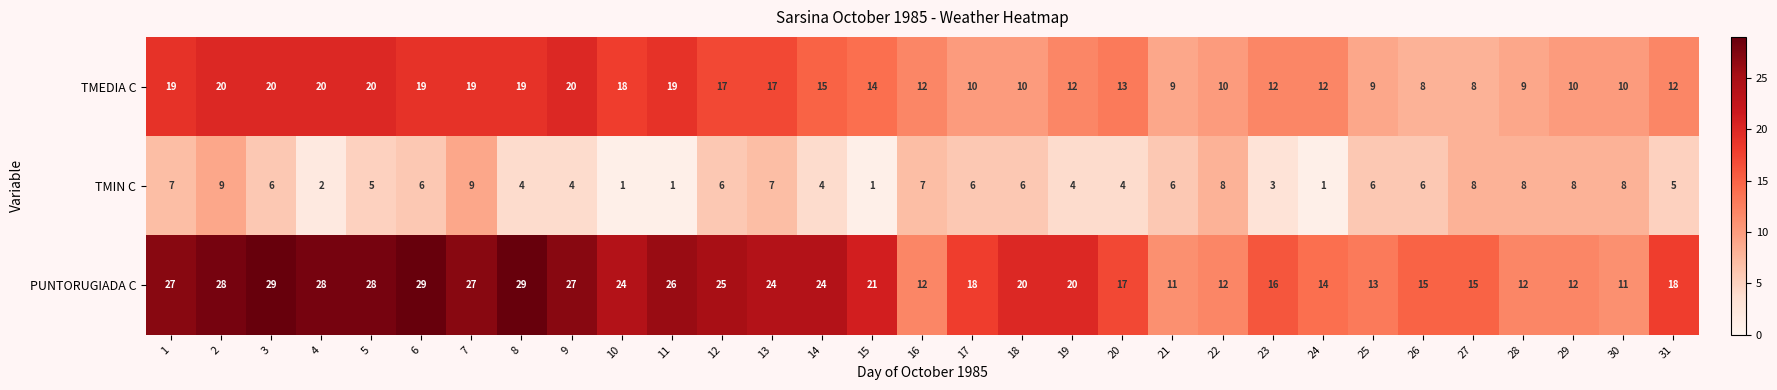

At how many categories does at least one series exceed 8?

31